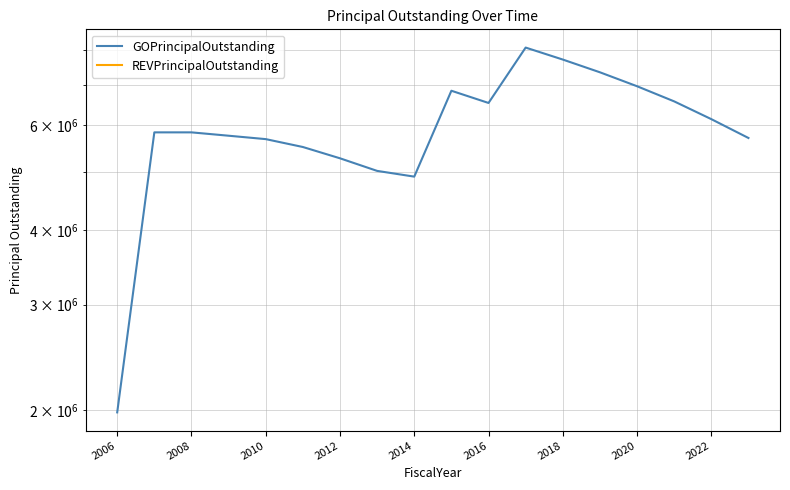

What is the sum of the GOPrincipalOutstanding values at 12 and 2016?

13230000